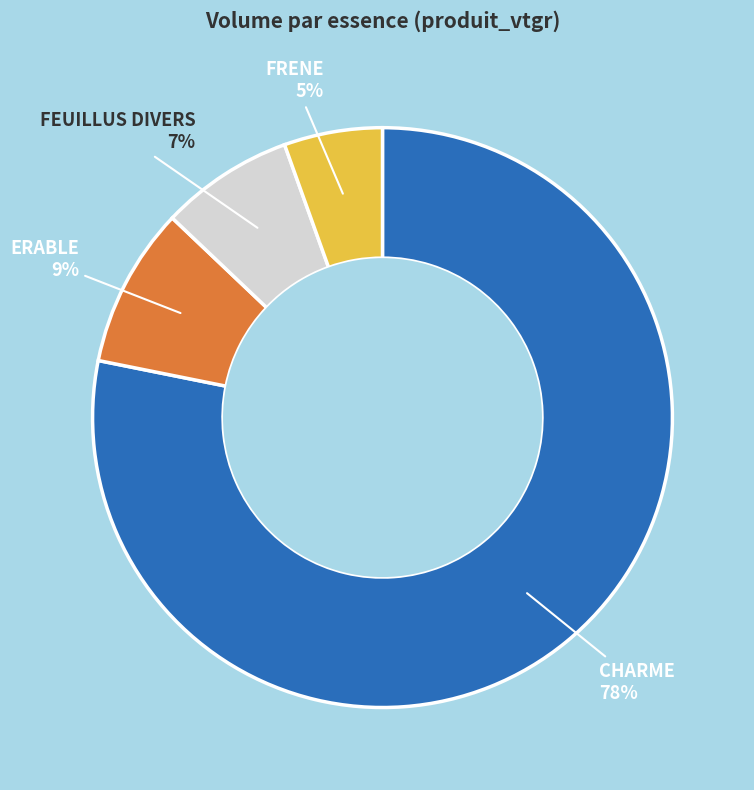

Do FEUILLUS DIVERS and CHARME together represent more than half of the pie?

Yes